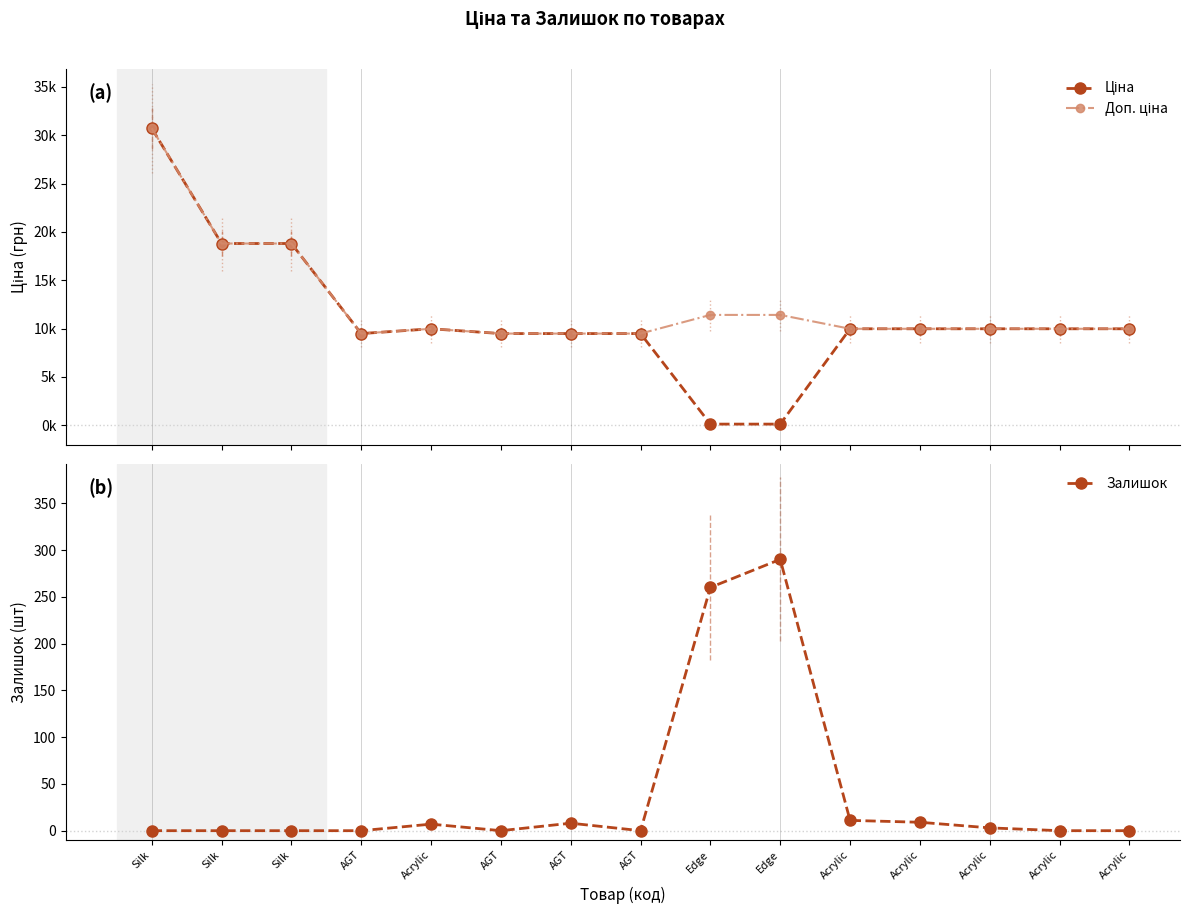

At which category is the sum across all series the highest?

Silk